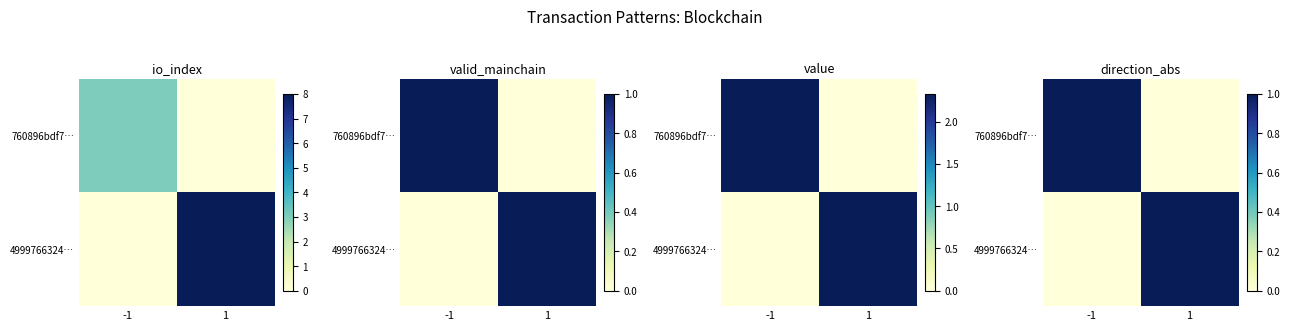

The value of 4999766324… at -1 is 0. True or false?

True